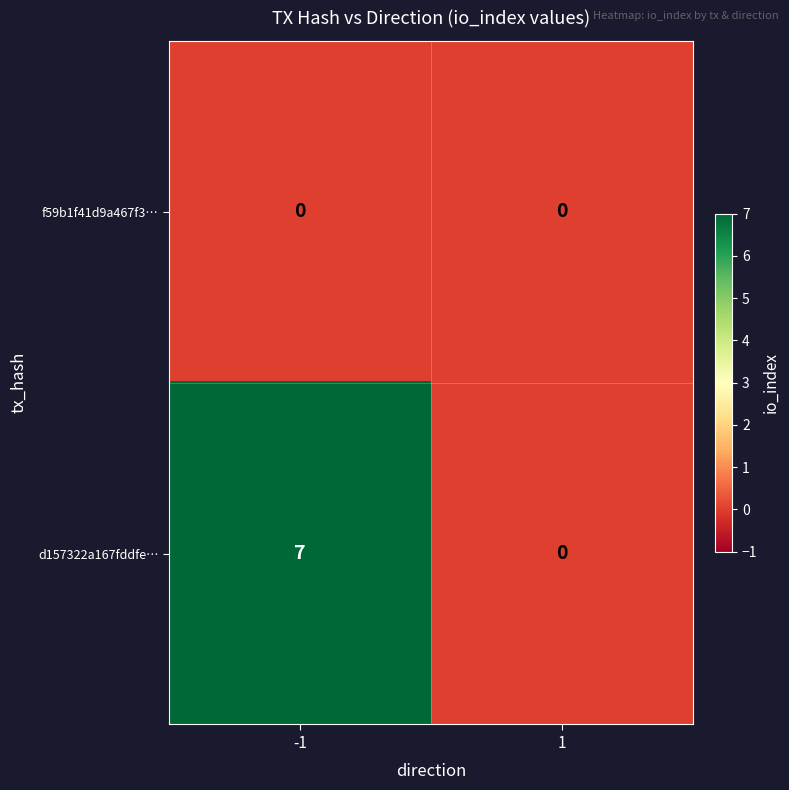

Which series has the largest range (max minus min)?

d157322a167fddfe…